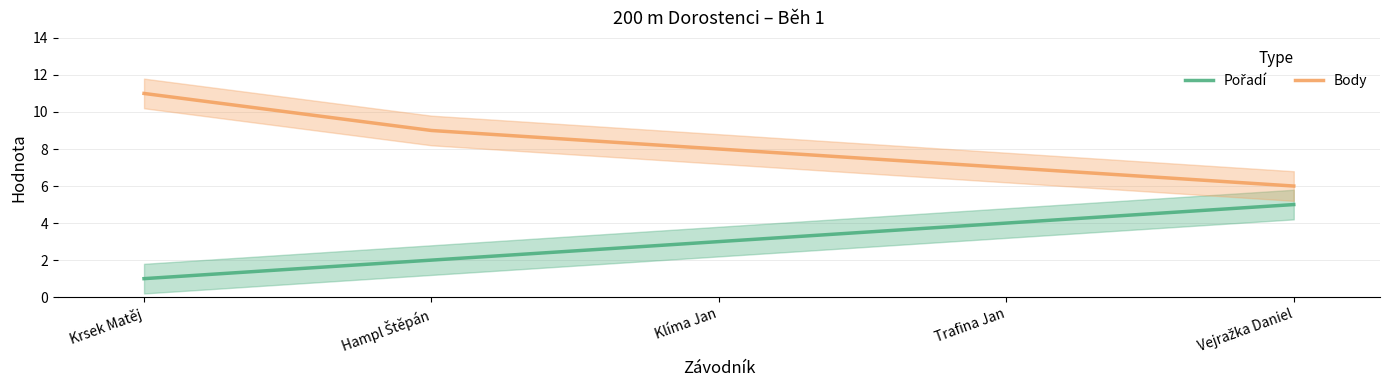

Is this an area chart (filled region under the line)?

No